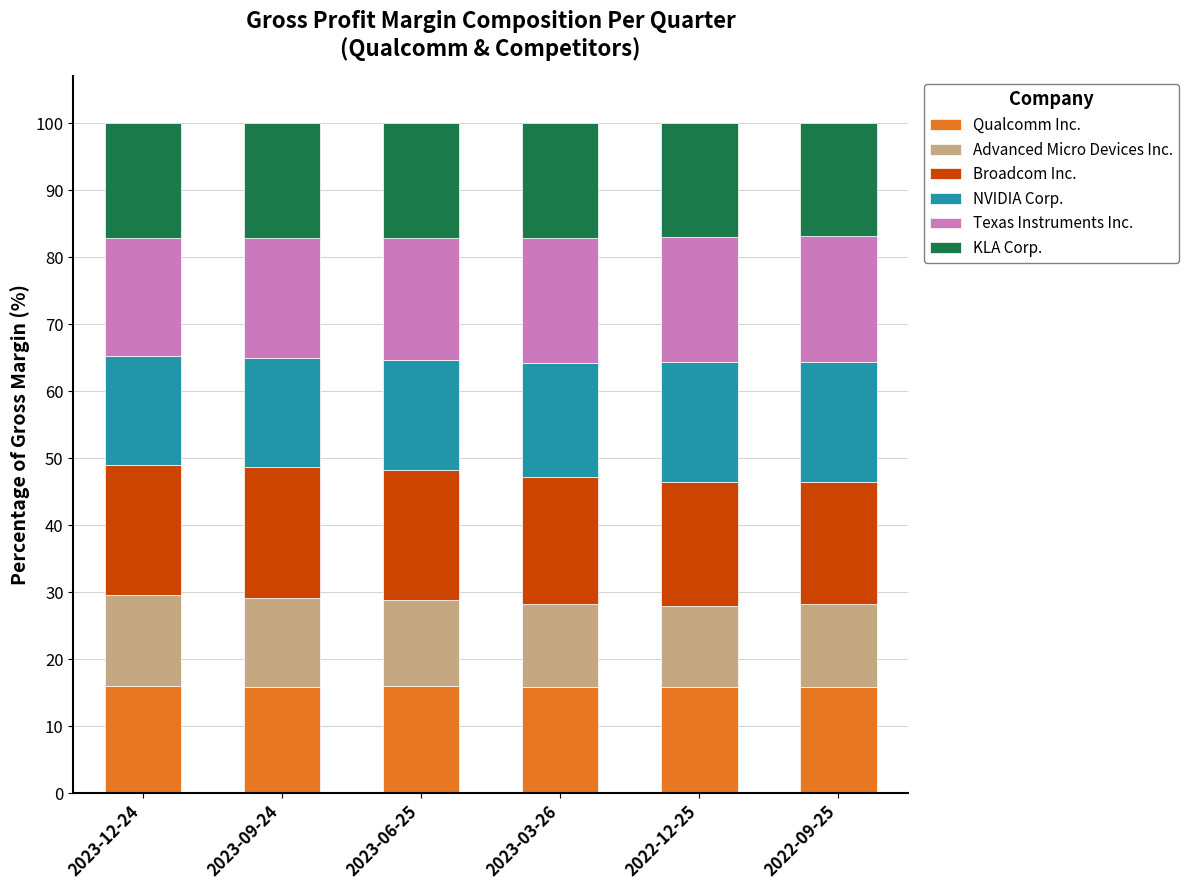

How many distinct data groups are displayed?

6